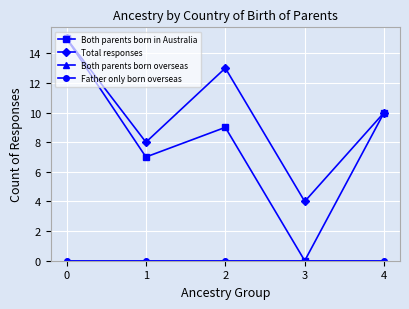

What is the spread (max minus min) of values at 4?

10